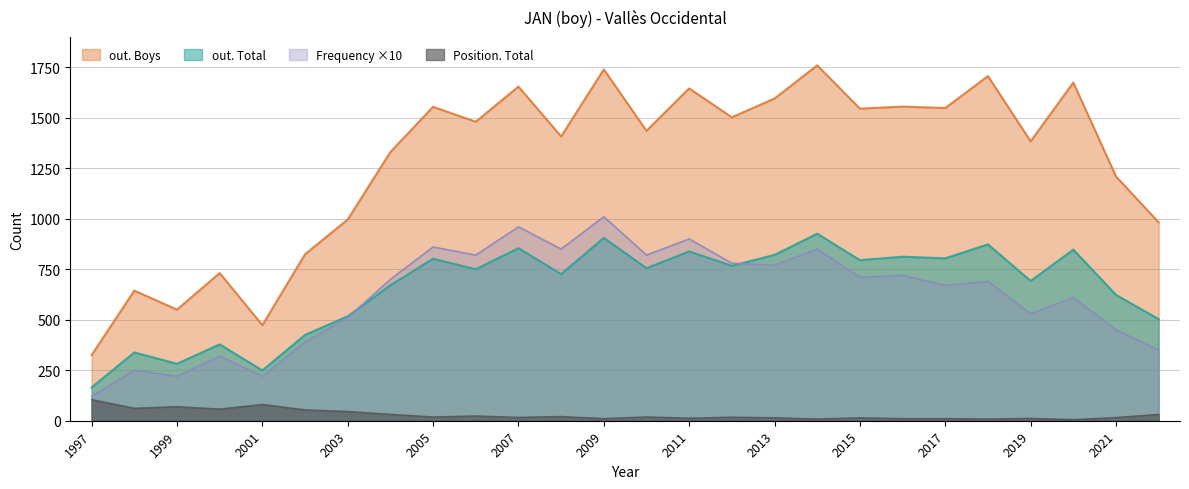

Is it true that Position. Total equals 21 at 2019?

False